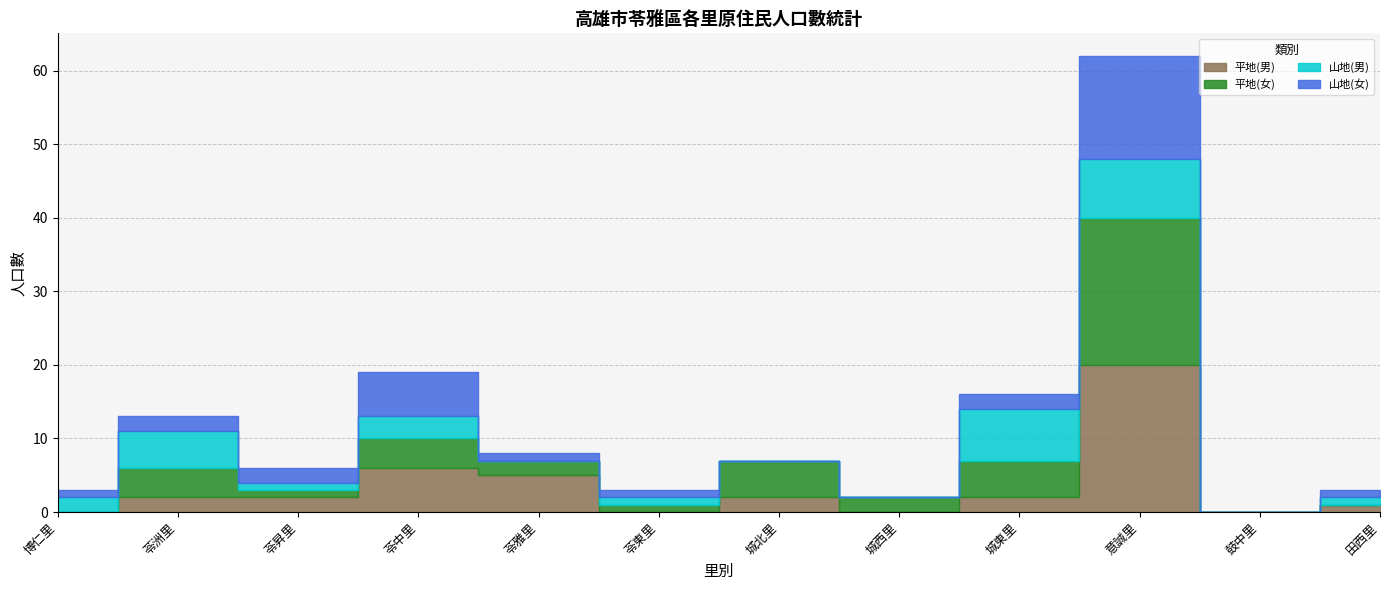

At which category is the sum across all series the highest?

意誠里